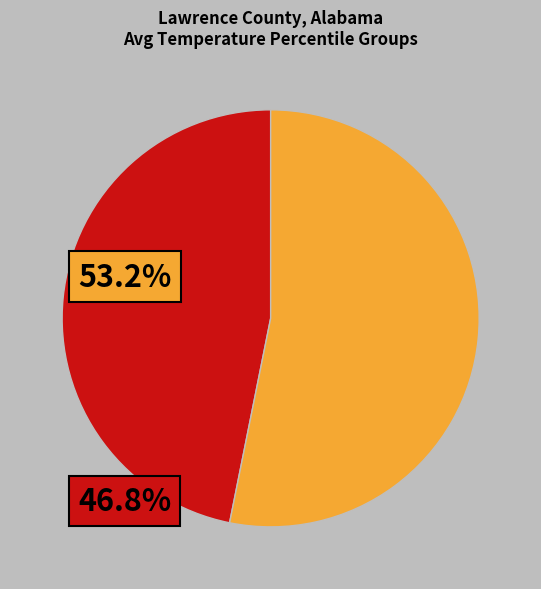

Count the number of slices in the pie.

2